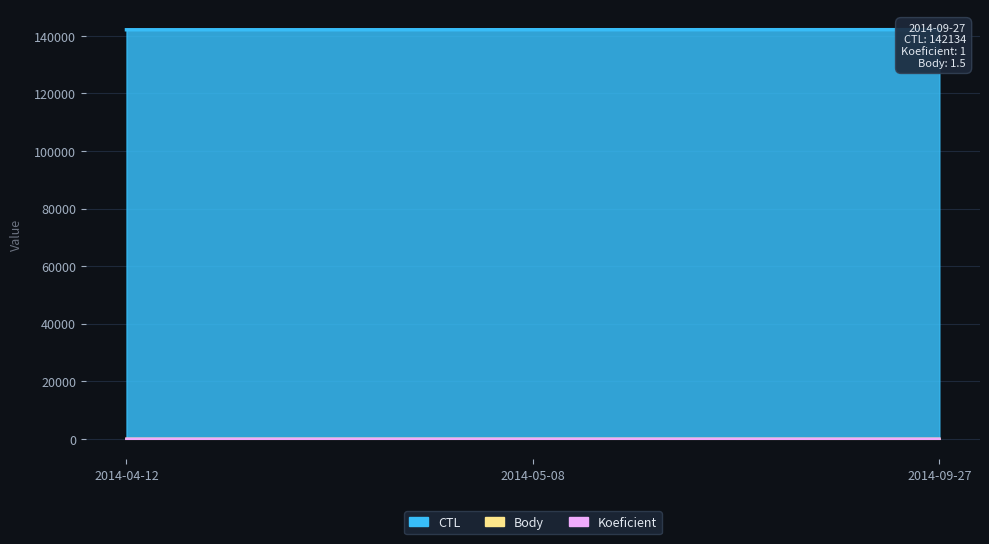

What is the average value of the Body series?

2.7